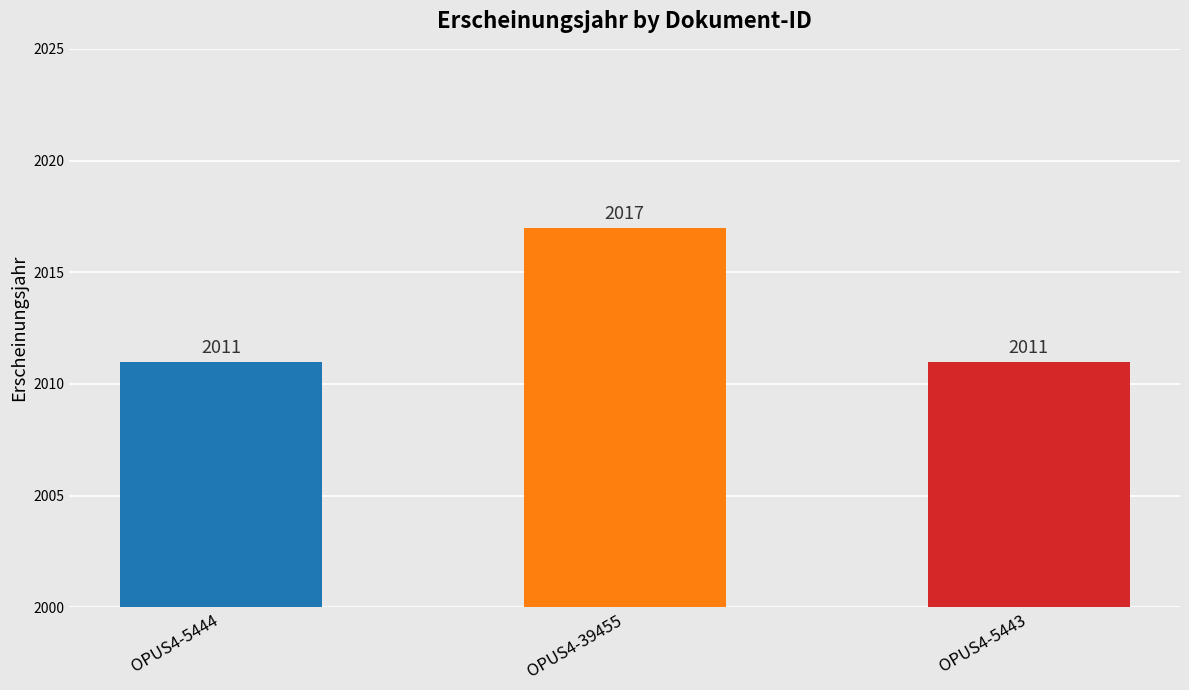

Is it true that the value at OPUS4-39455 is 2017?

True